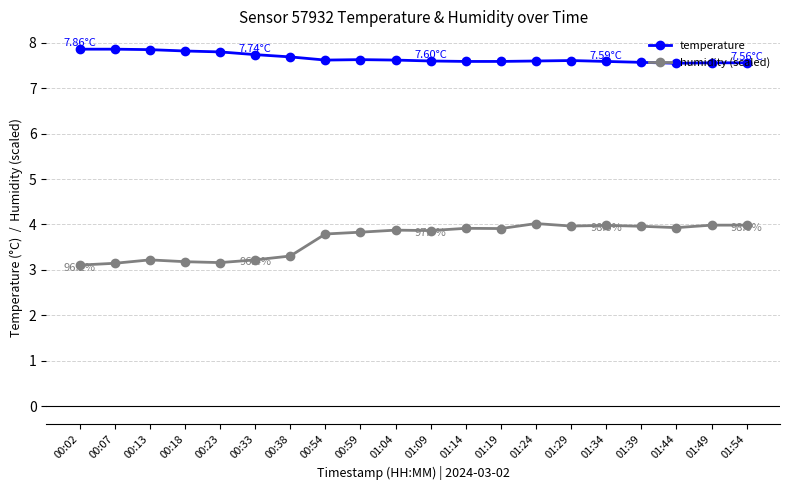

What are all the series names shown in the legend?

temperature, humidity (scaled)